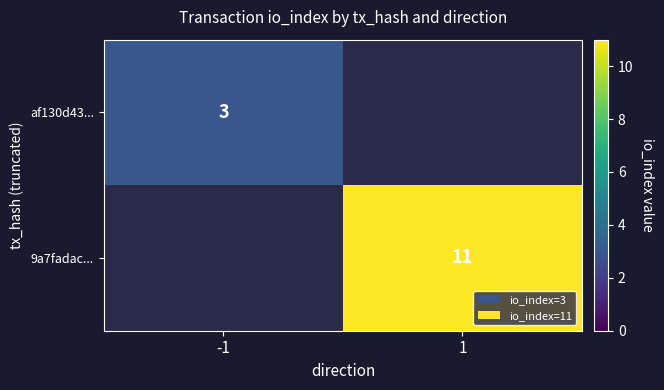

The value of af130d43... at -1 is 3. True or false?

True